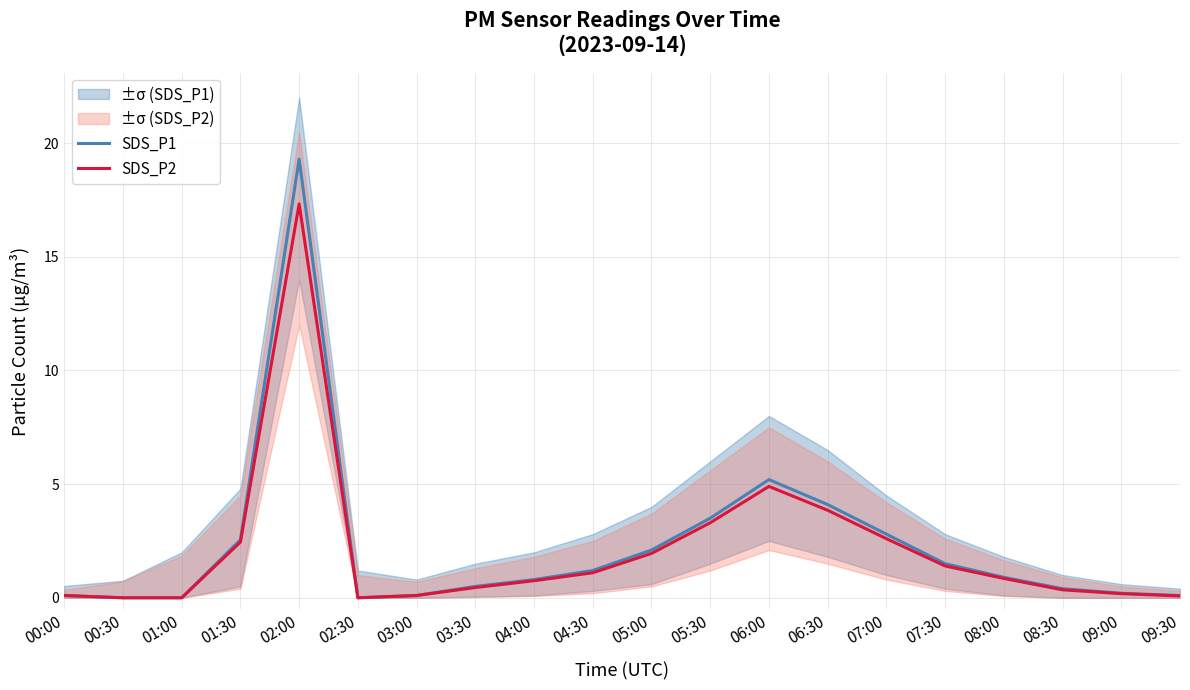

True or false: SDS_P1 and SDS_P2 intersect in this chart.

False